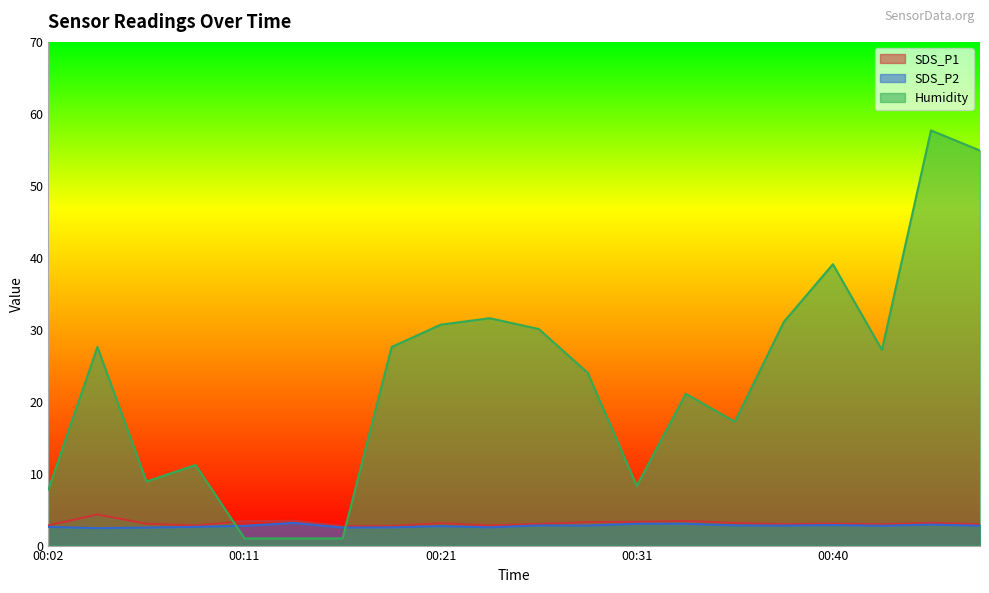

Between 00:36 and 00:40, which is larger?

00:36